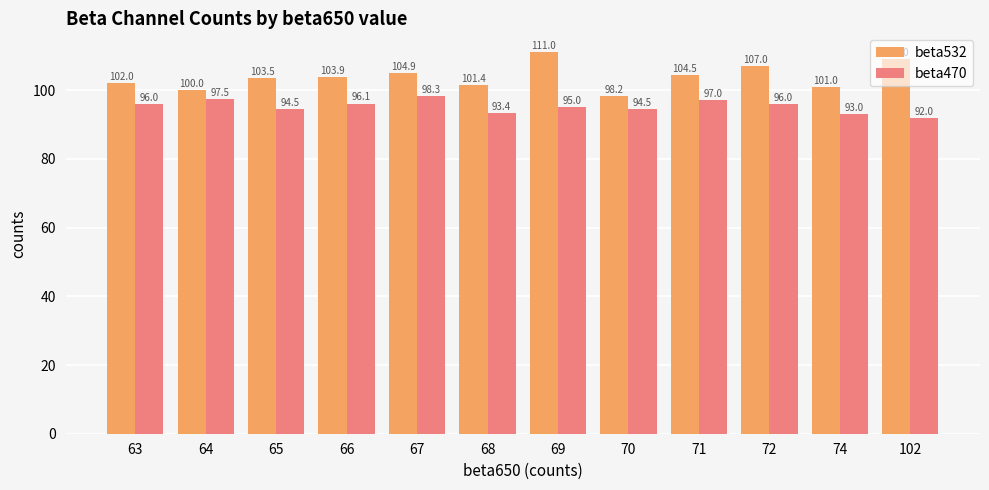

Which category has the highest value across all series?

69